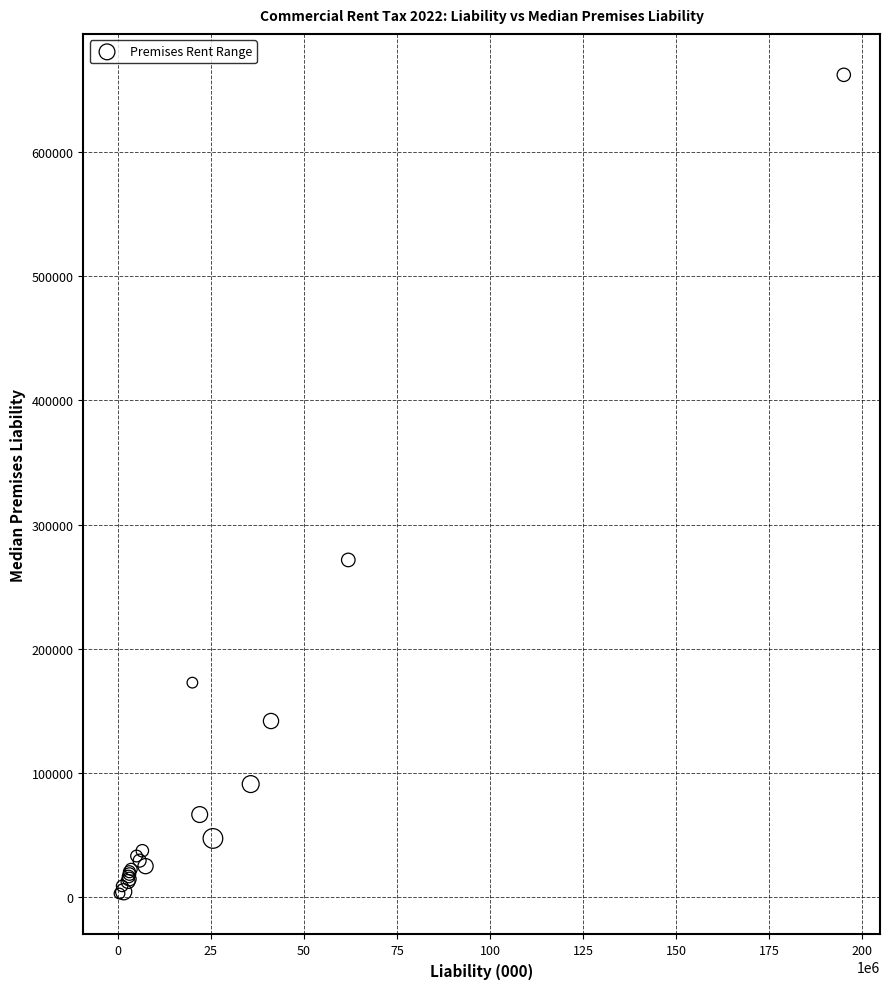

What Y value in the scatter plot is closest to 332533?

271509.0